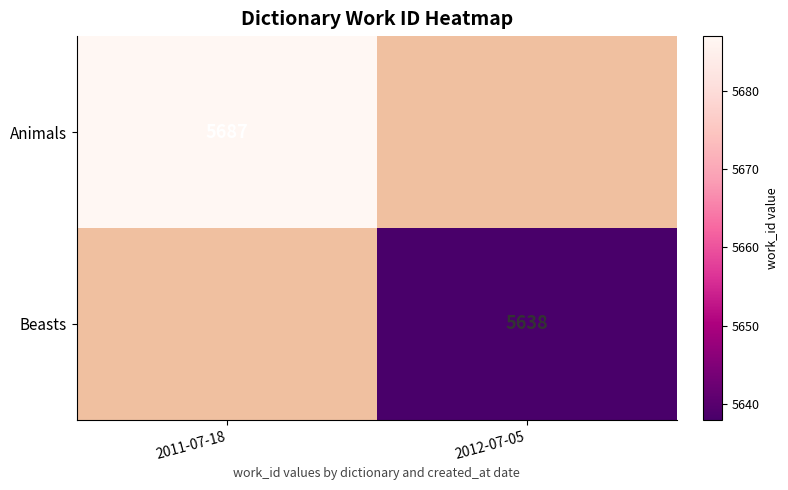

The Animals series shows 5687 at 2011-07-18. True or false?

True